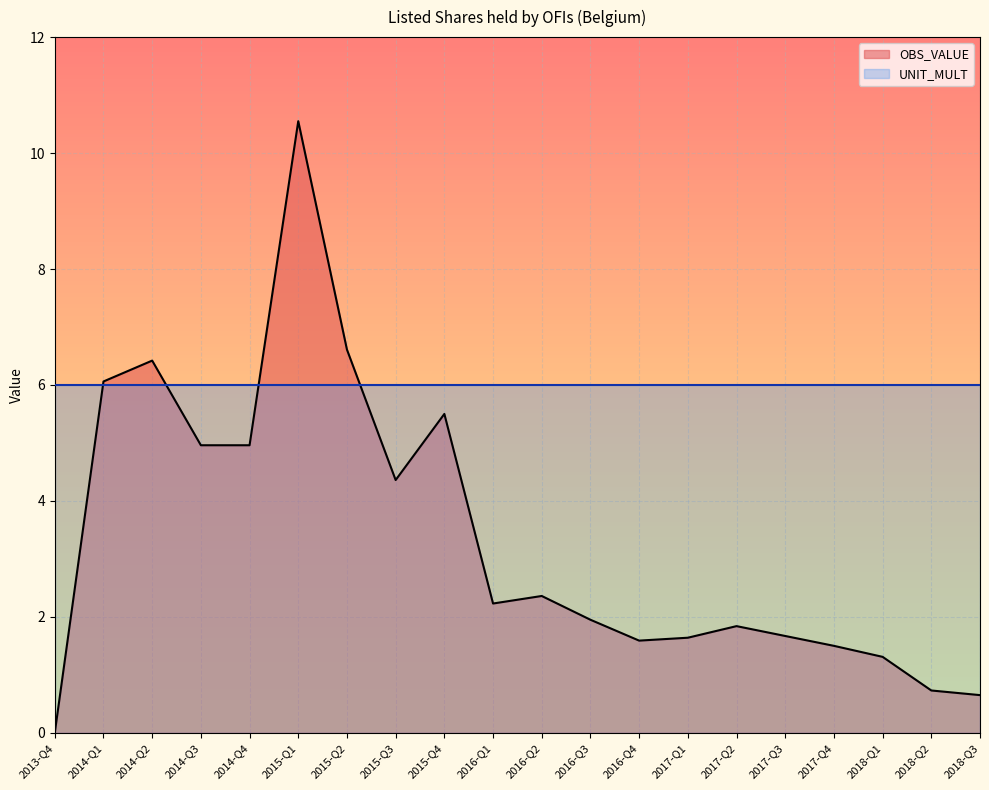

Reading right to left, what are all the values shown in this chart?

0.7	0.7	1.3	1.5	1.7	1.8	1.6	1.6	1.9	2.4	2.2	5.5	4.4	6.6	10.6	5.0	5.0	6.4	6.1	0.0